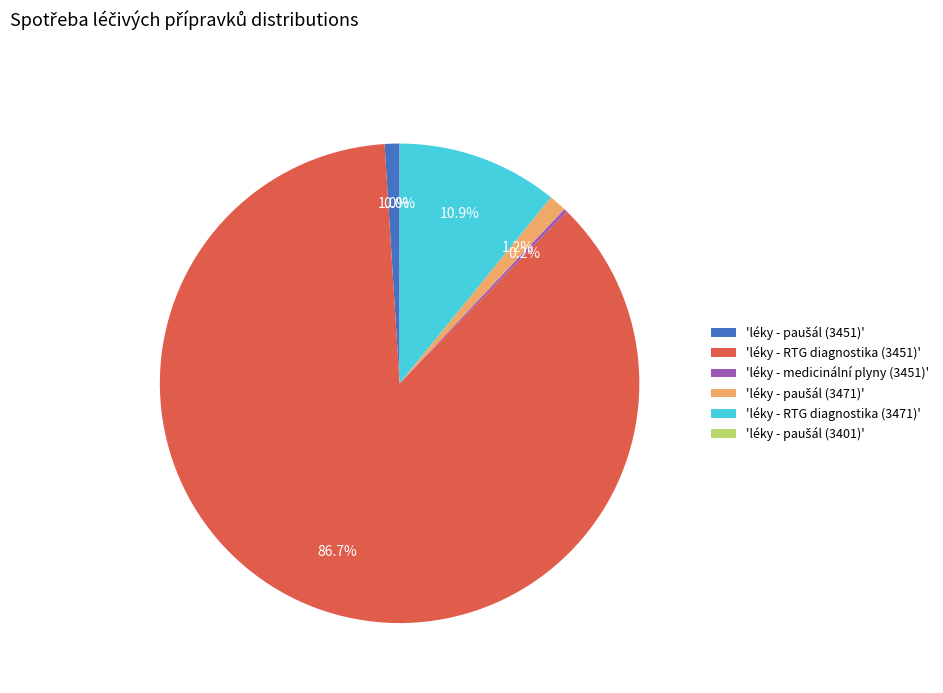

Which category has the biggest portion of the pie?

'léky - RTG diagnostika (3451)'